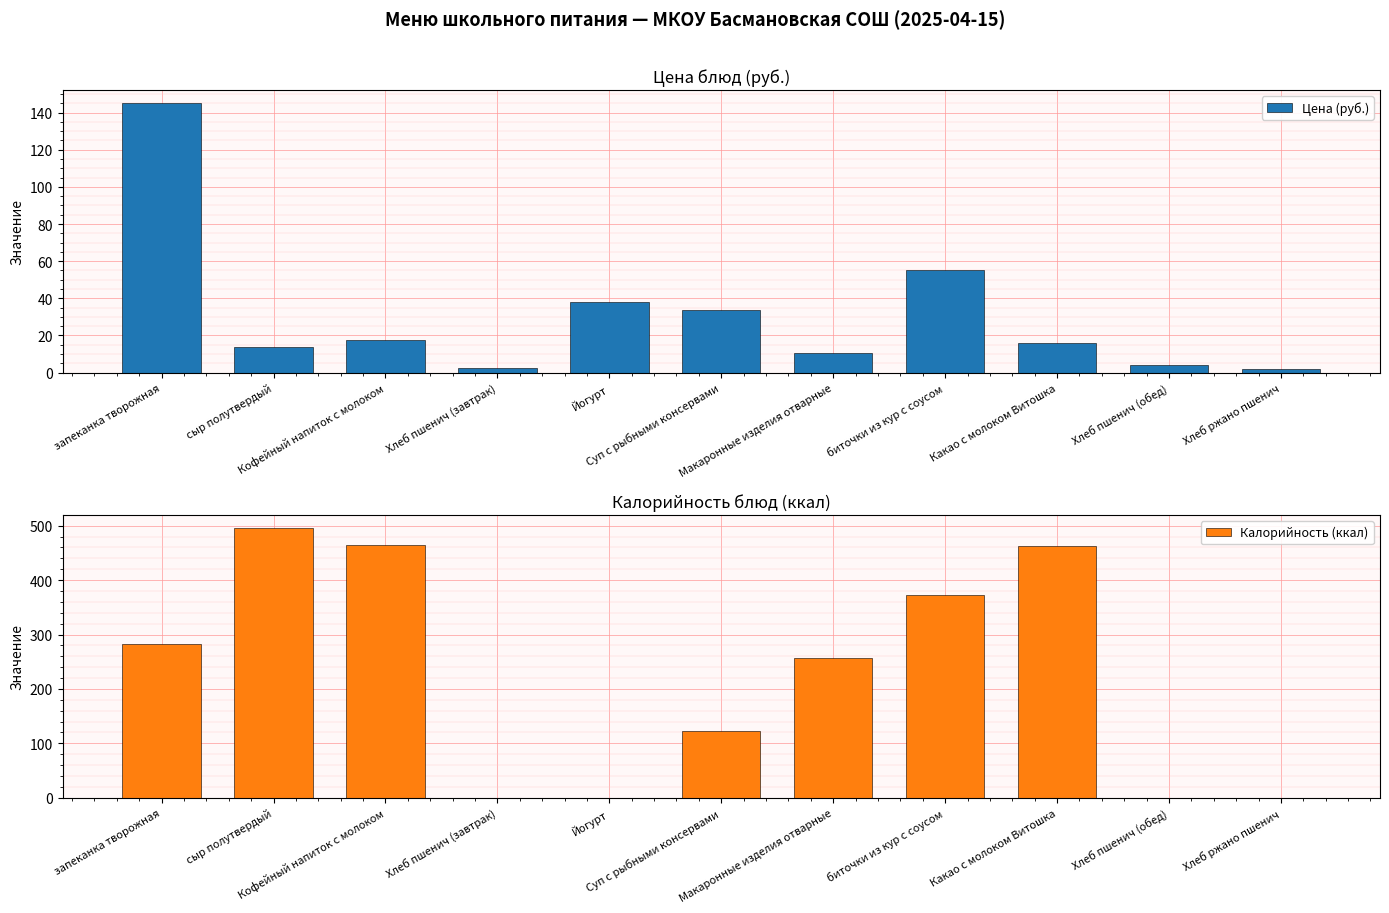

Rank the series by their maximum value, from highest to lowest.

Калорийность (ккал), Цена (руб.)